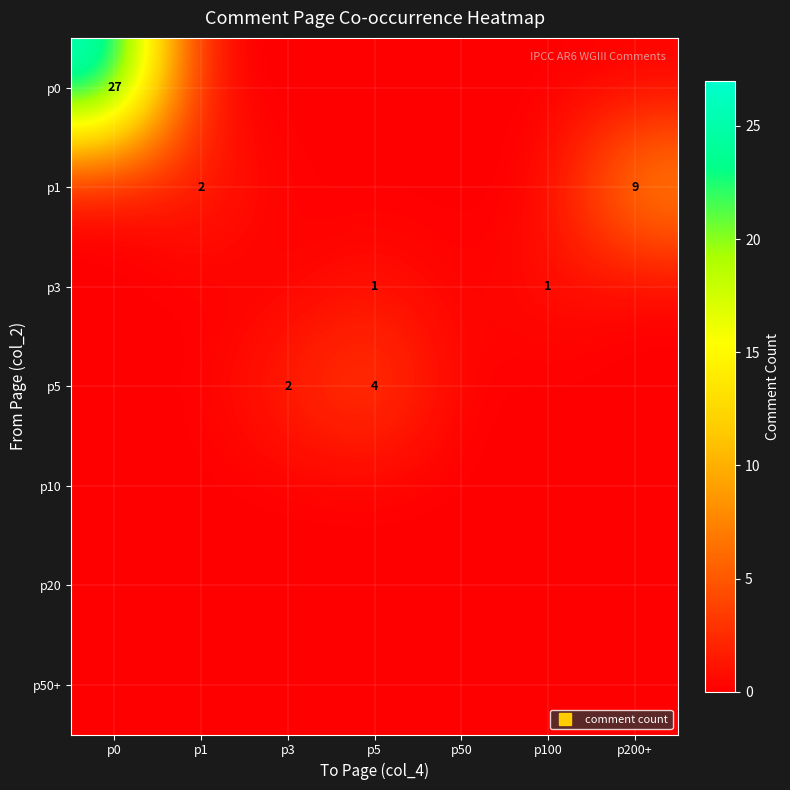

True or false: p1 has a value of 3 at p1.

False